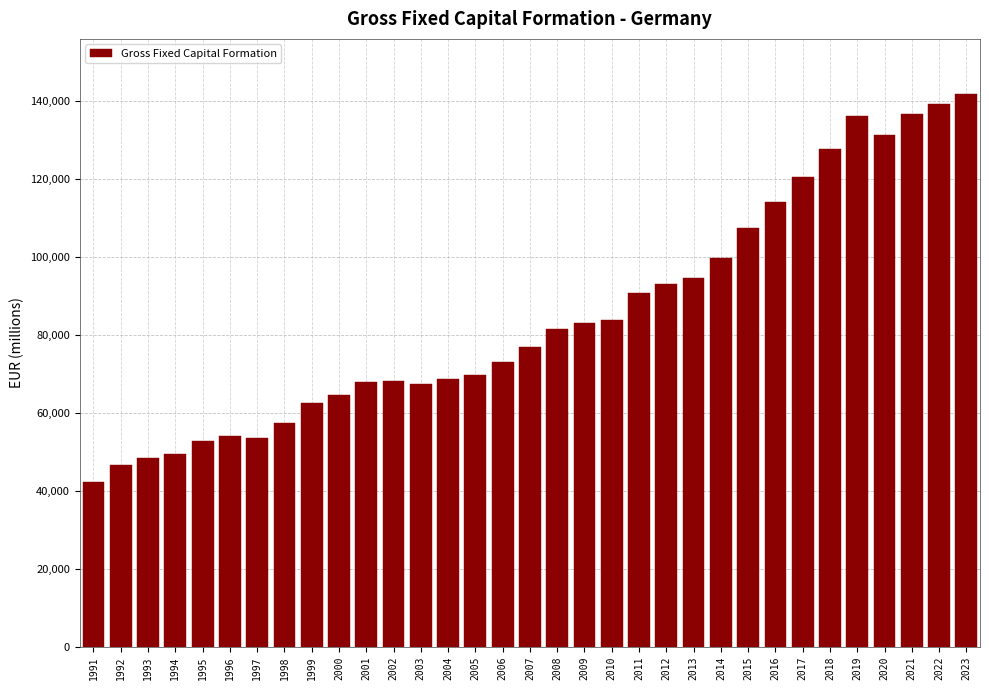

What is the smallest value displayed?

42132.0